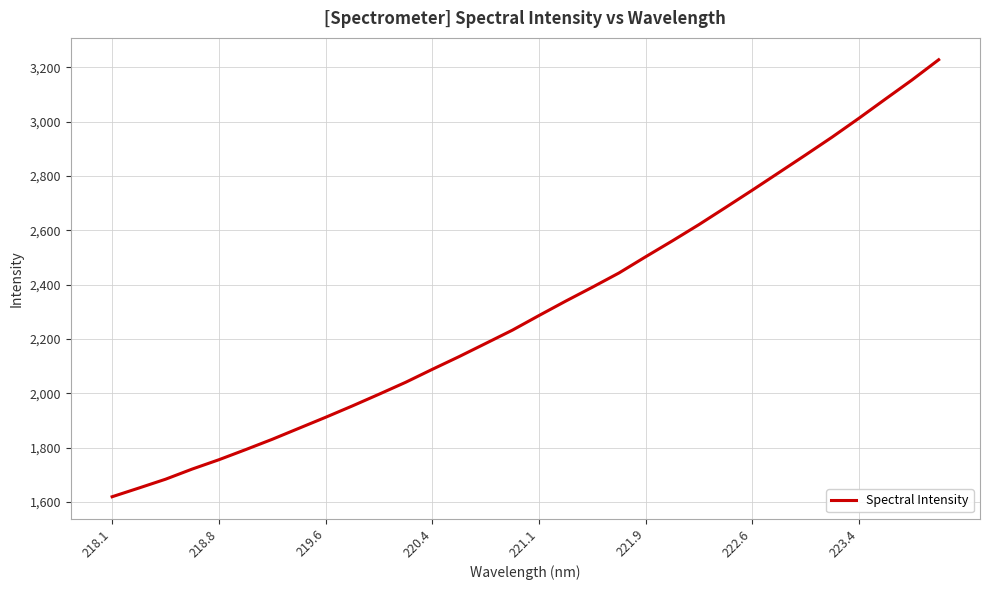

What is the difference between the maximum and minimum values?

1608.8